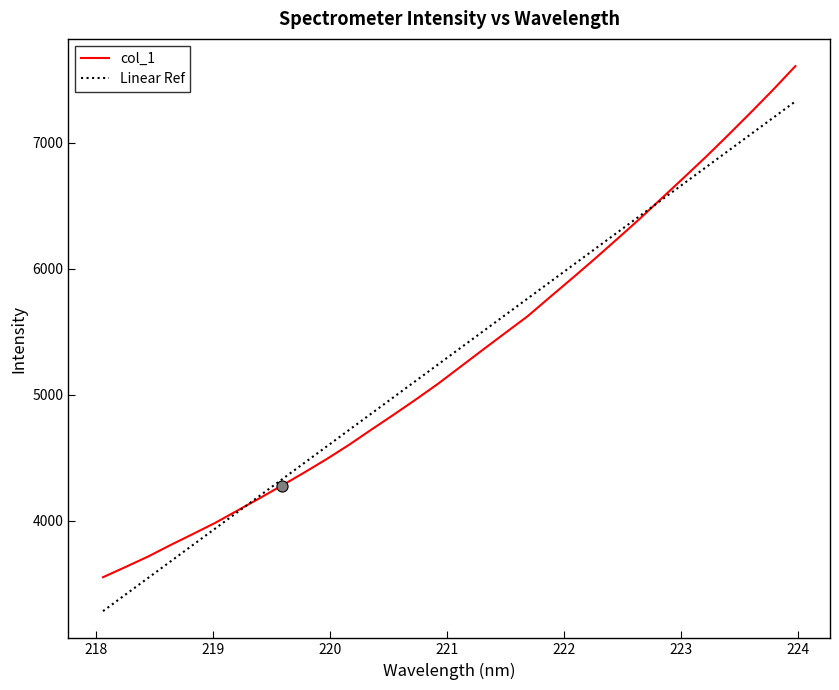

Is this an area chart (filled region under the line)?

No